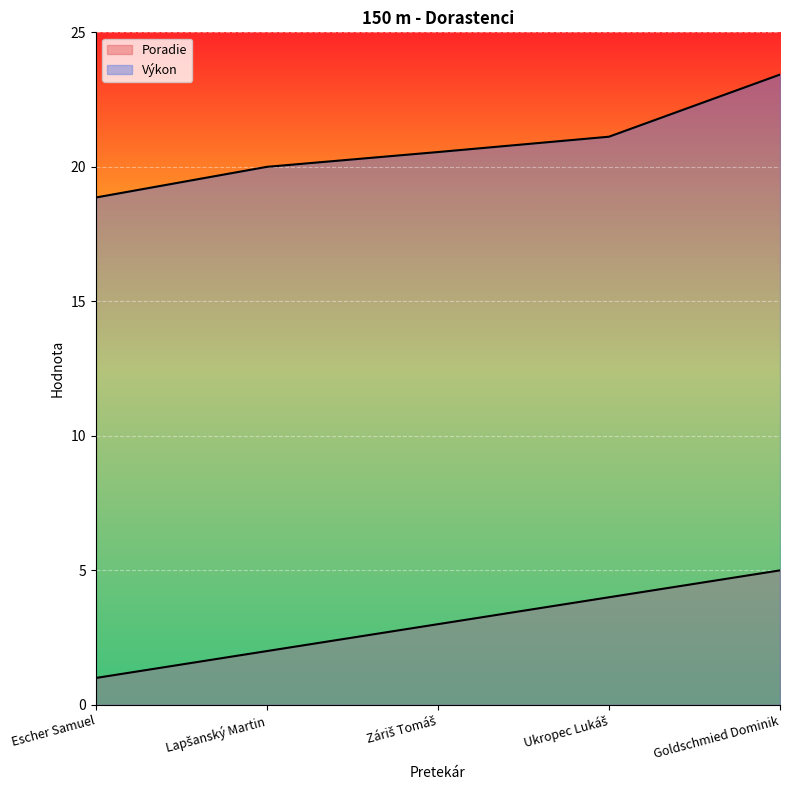

Rank the series by their average value, from lowest to highest.

Poradie, Výkon